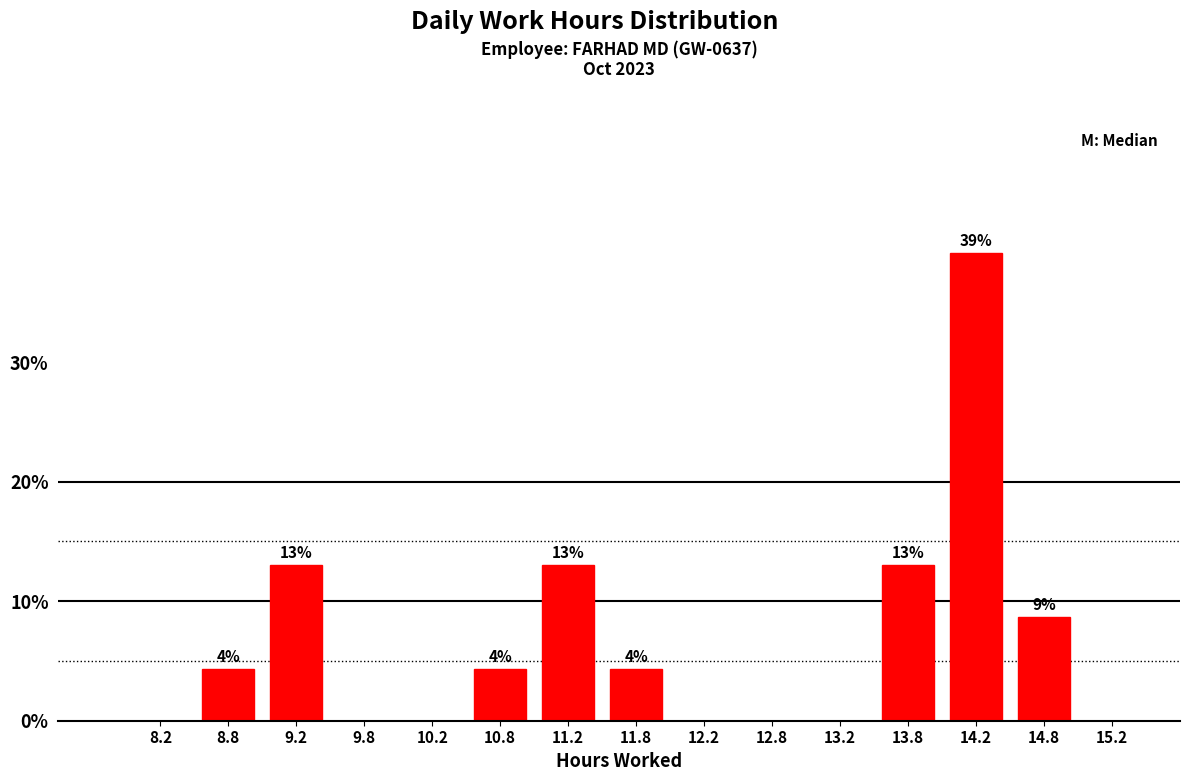

Which range on the x-axis has the tallest bar?

14.0 to 14.5